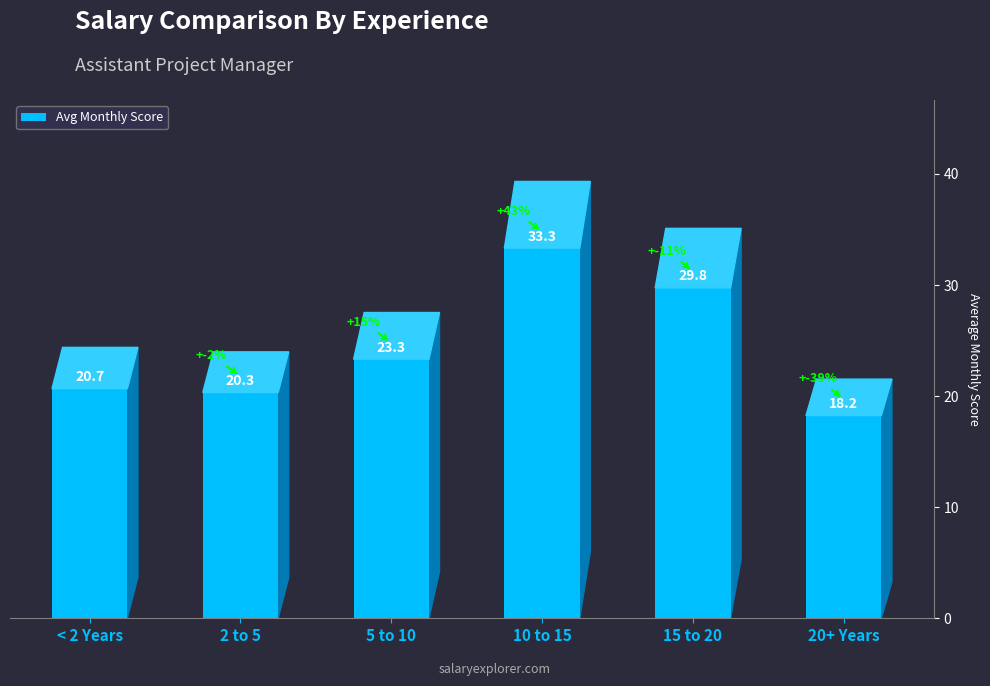

Rank the categories by value from highest to lowest.

10 to 15, 15 to 20, 5 to 10, < 2 Years, 2 to 5, 20+ Years